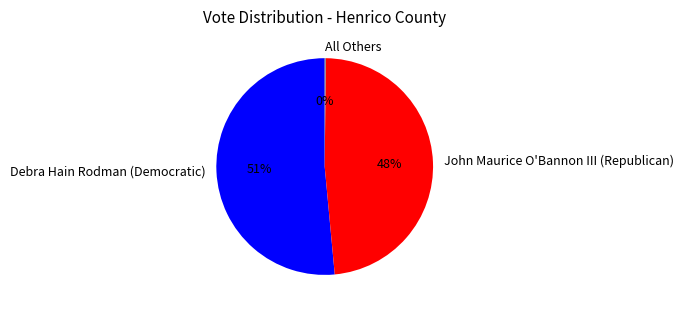

To the nearest percent, what percentage of the pie is John Maurice O'Bannon III (Republican)?

48%